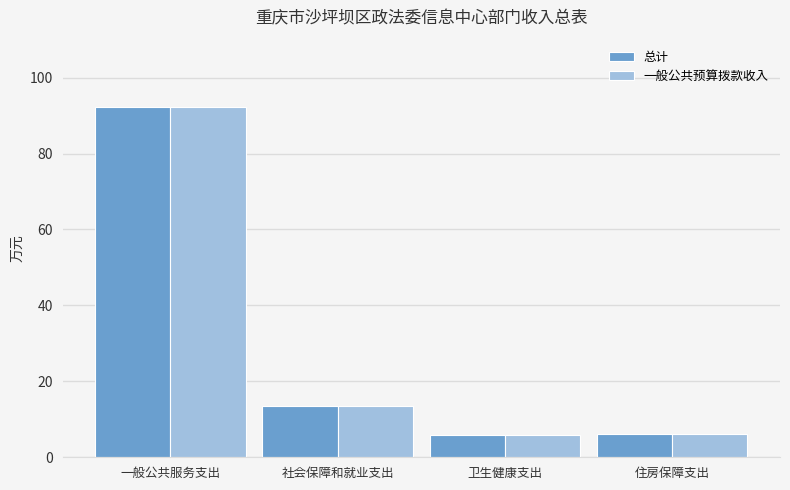

Is the value of 总计 at 住房保障支出 greater than the value of 一般公共预算拨款收入 at 一般公共服务支出?

No